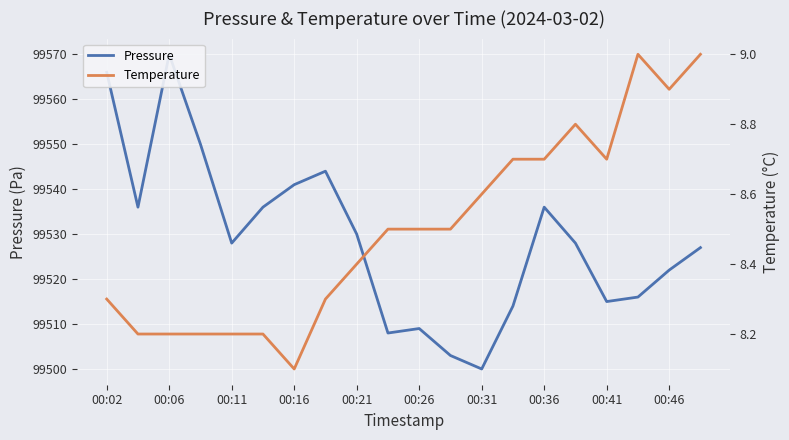

What is the value of the Pressure point at the 16th from the left?

99528.0